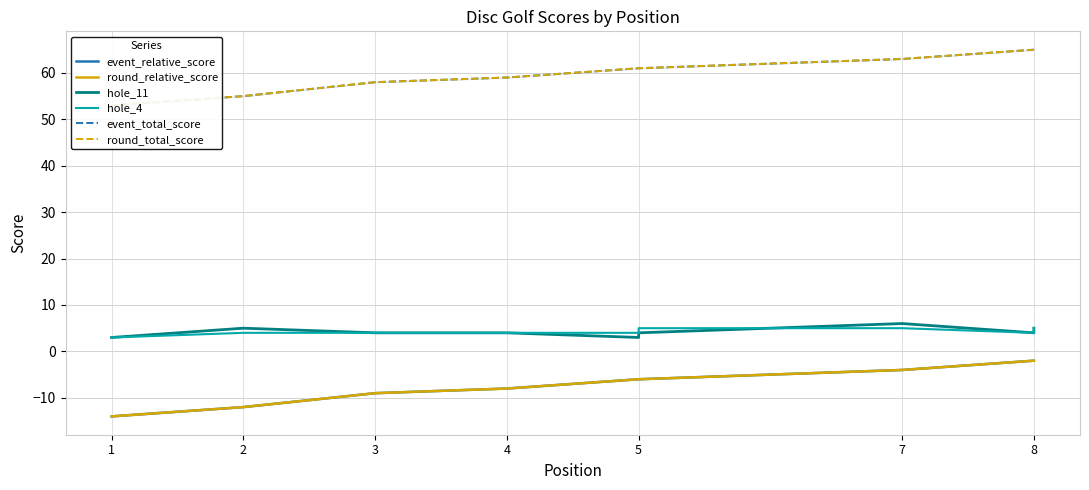

What is the label of the 4th point from the left?

4